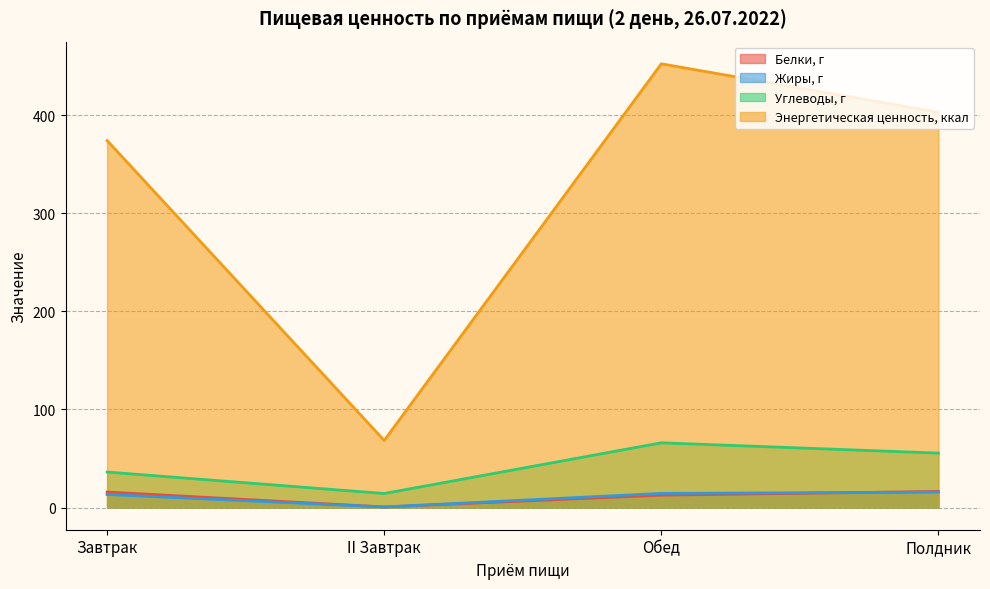

Which series changed the most between Завтрак and Обед?

Энергетическая ценность, ккал